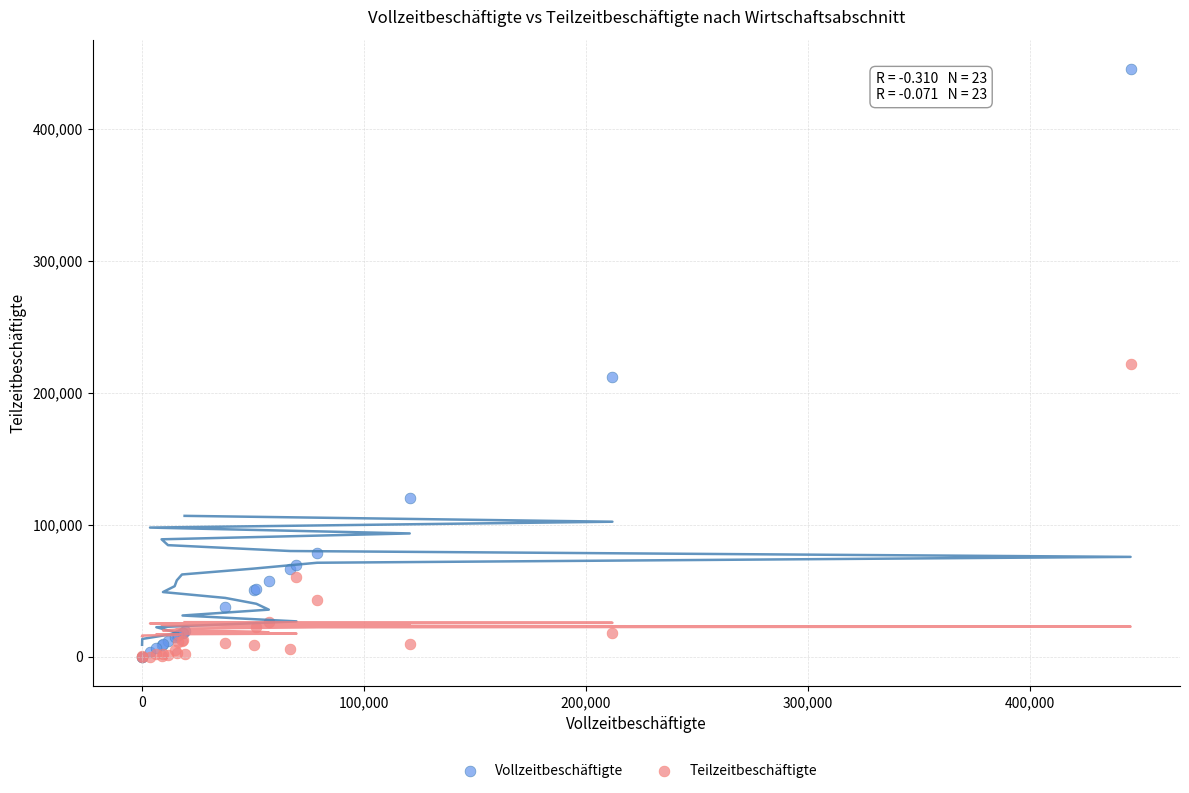

In the Teilzeitbeschäftigte series, what Y value is closest to 111109?

60673